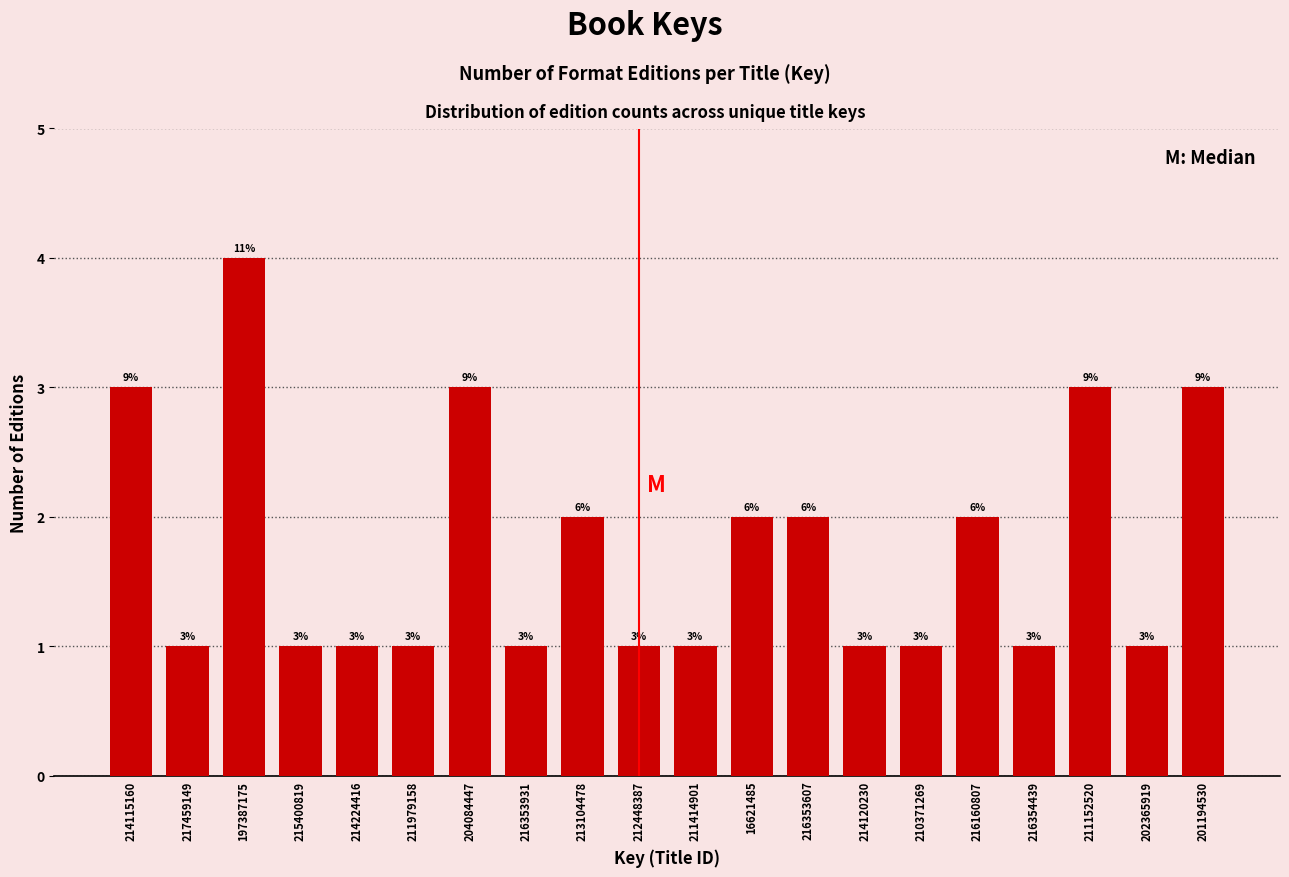

Reading right to left, list all the values displayed in this chart.

3	1	3	1	2	1	1	2	2	1	1	2	1	3	1	1	1	4	1	3